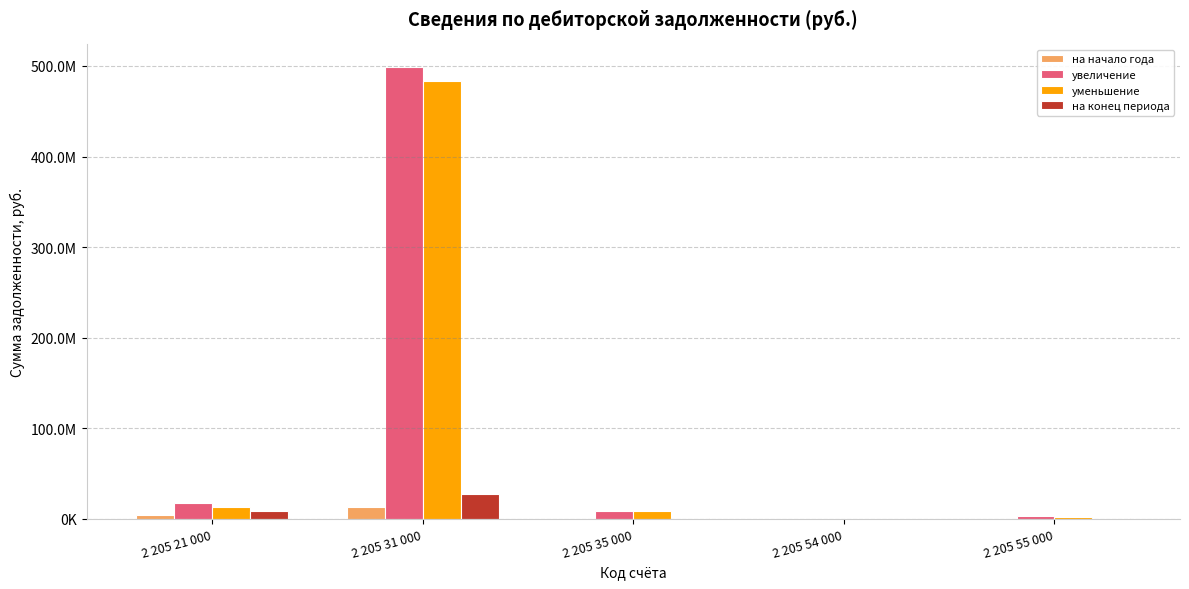

What are all the series names shown in the legend?

на начало года, увеличение, уменьшение, на конец периода